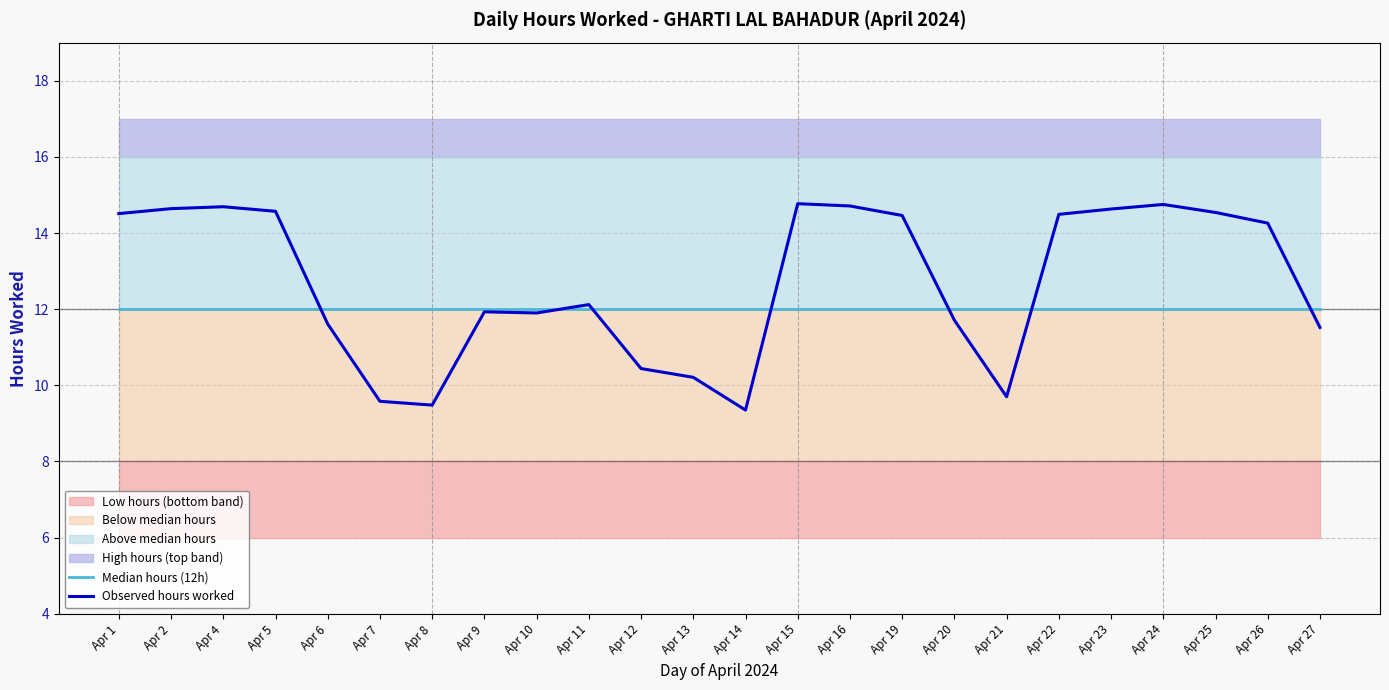

In Observed hours worked, how many points are lower than both neighbors (excluding endpoints)?

4